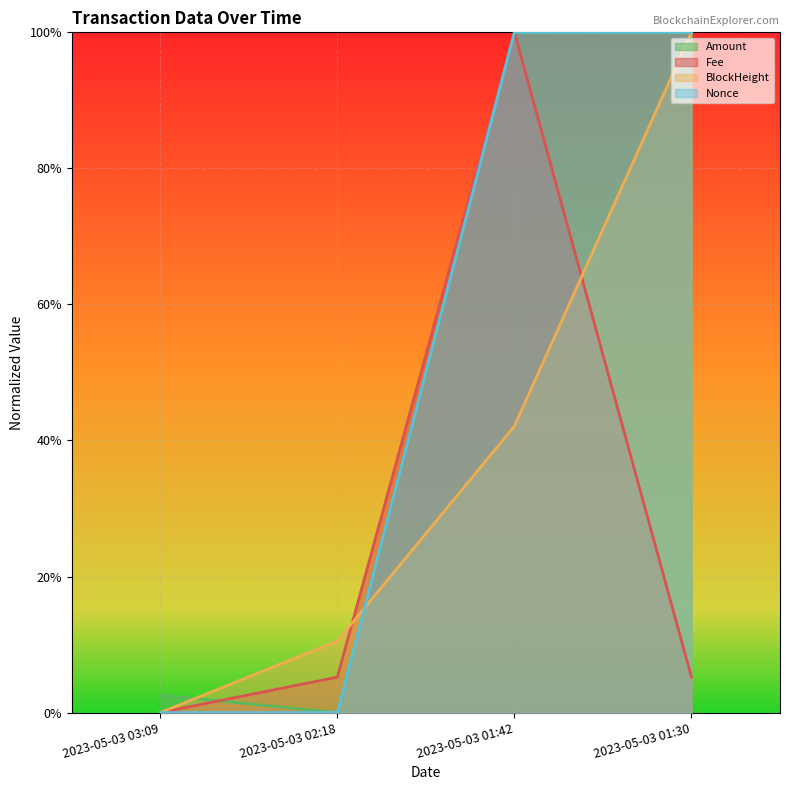

What are all the series names shown in the legend?

Amount, Fee, BlockHeight, Nonce